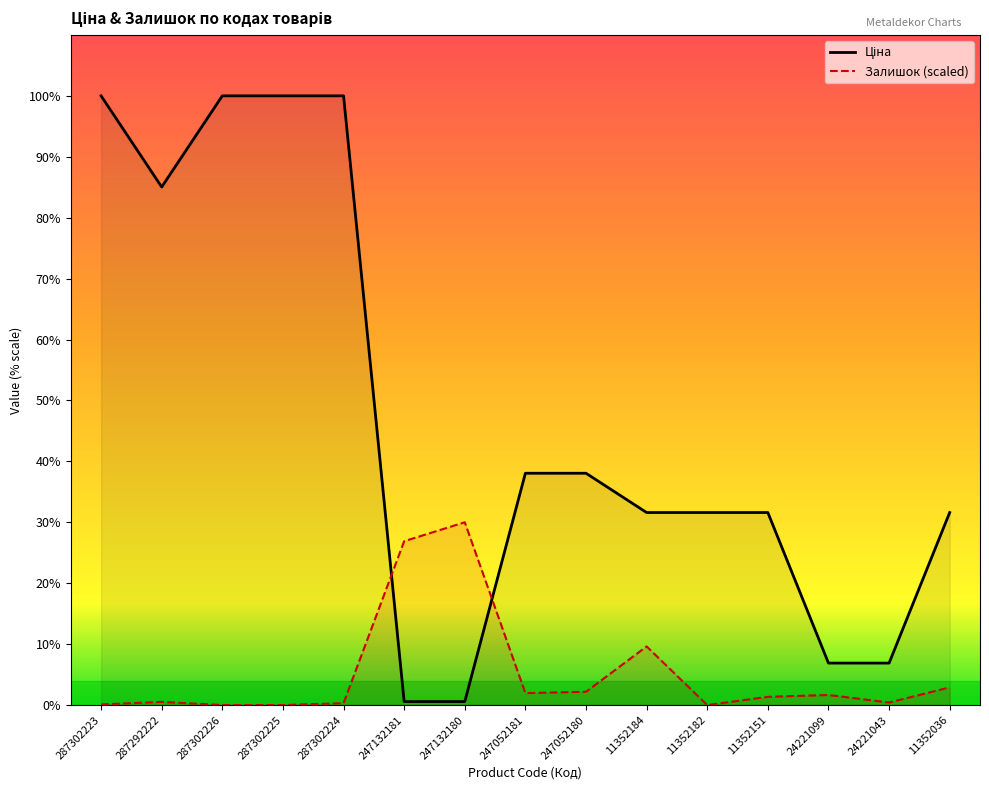

What is the label of the 8th point from the left?

247052181